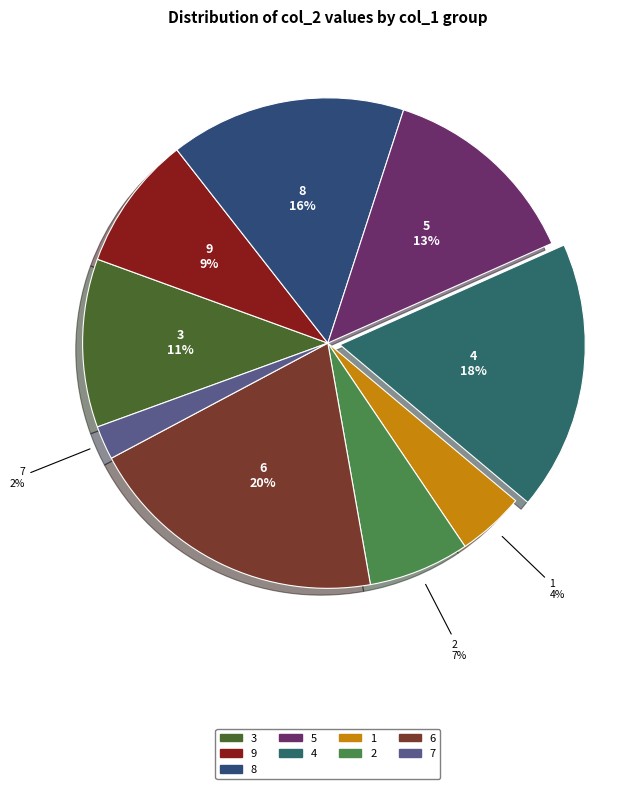

What is the smallest slice in the pie chart?

7